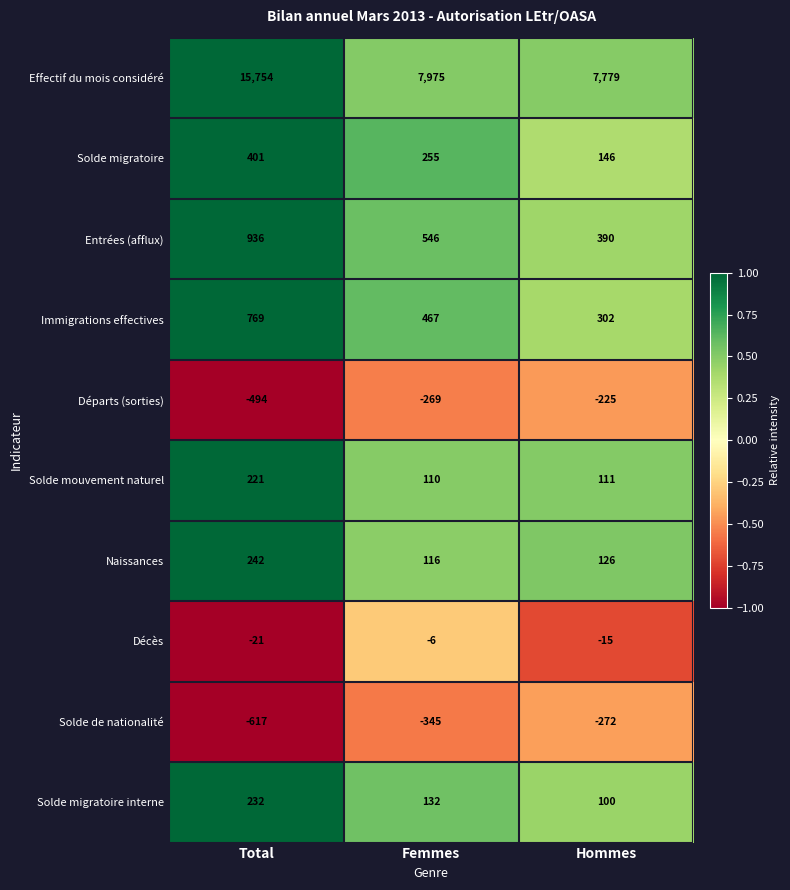

Count the Solde de nationalité values in the range -617 to -272.

3